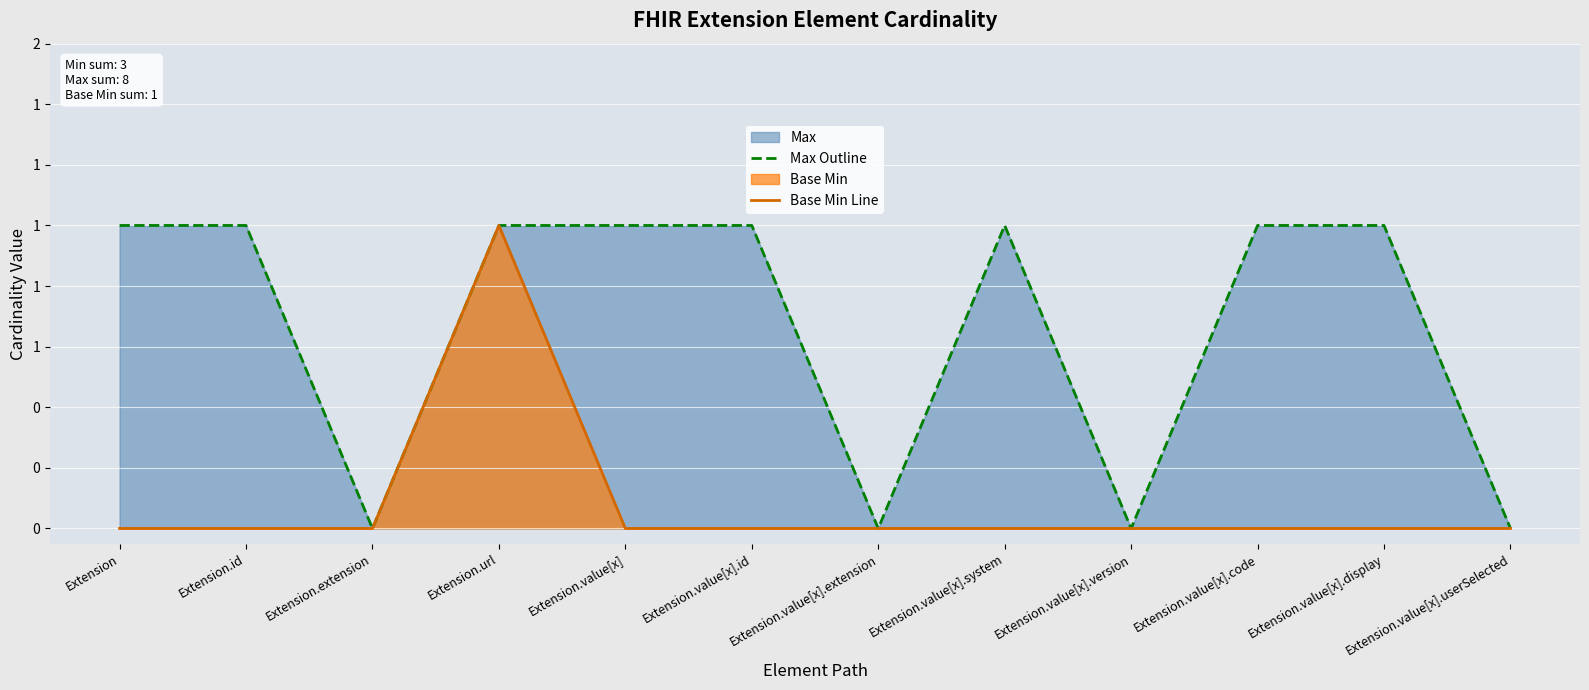

The value of Base Min Line at Extension.extension is -1. True or false?

False